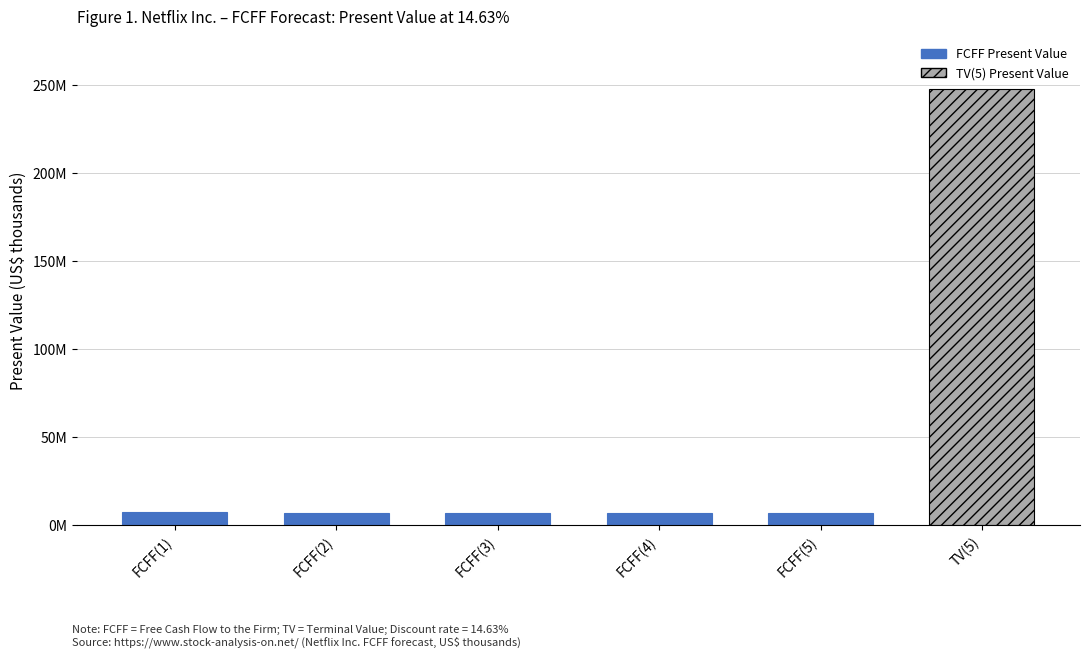

List the labels in order of value, largest first.

TV(5), FCFF(1), FCFF(2), FCFF(3), FCFF(4), FCFF(5)